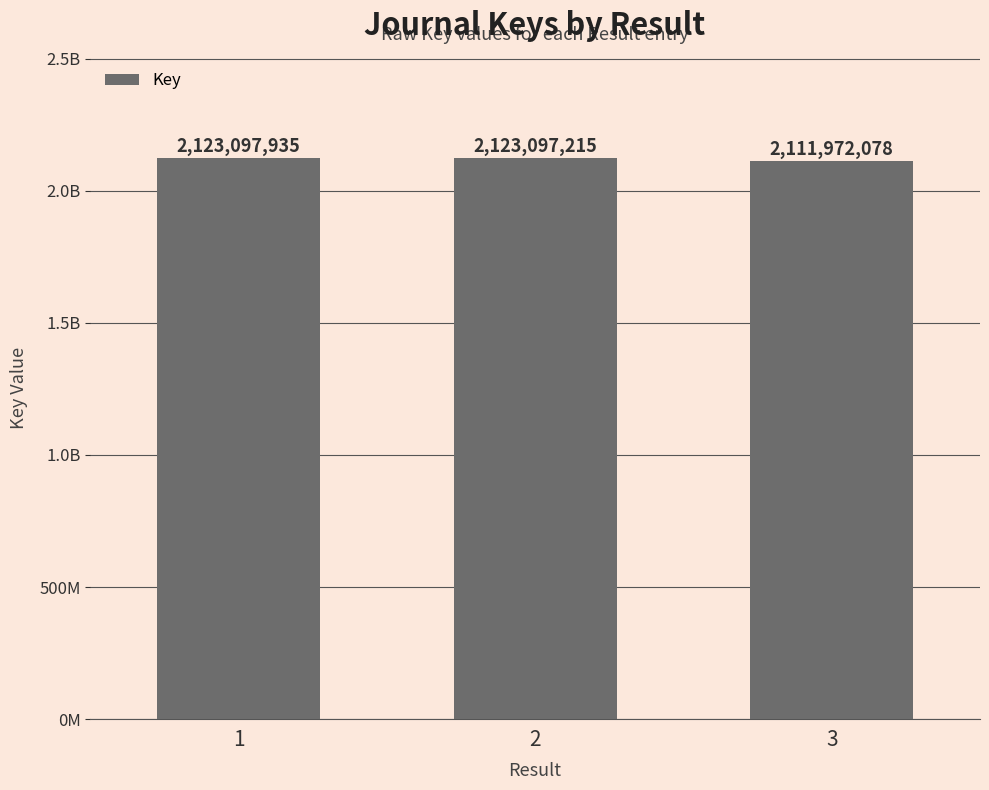

What is the sum of all values?

6358167228